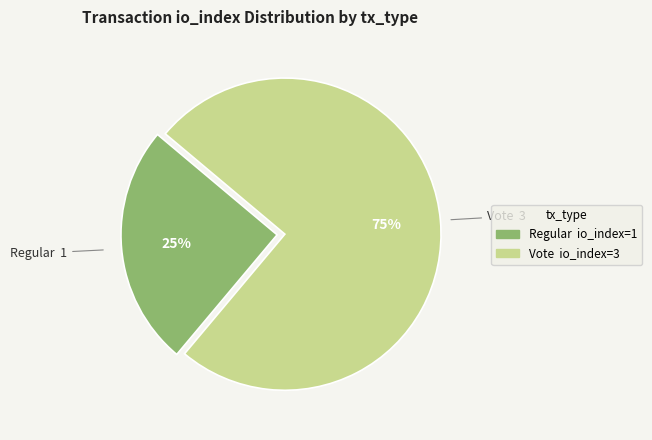

To the nearest percent, what is the combined percentage of Vote and Regular?

100%